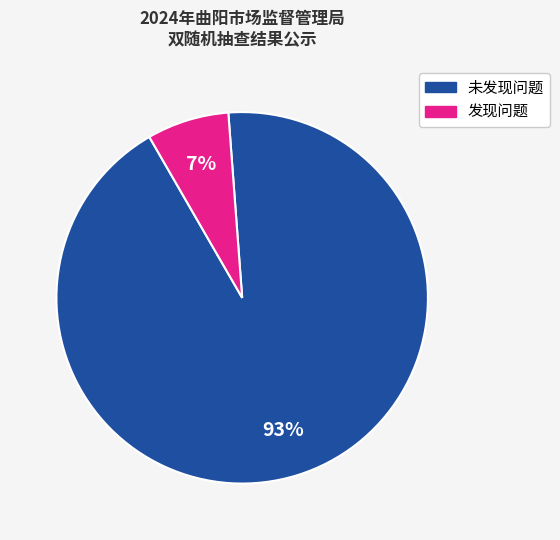

Count the number of slices in the pie.

2